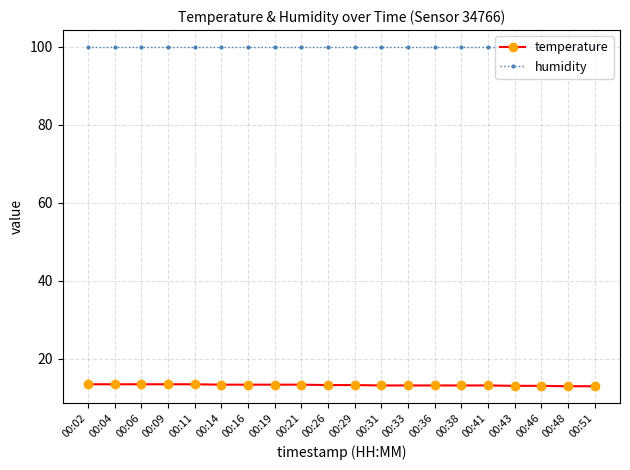

What is the difference between the highest and lowest values at 00:41?

86.7